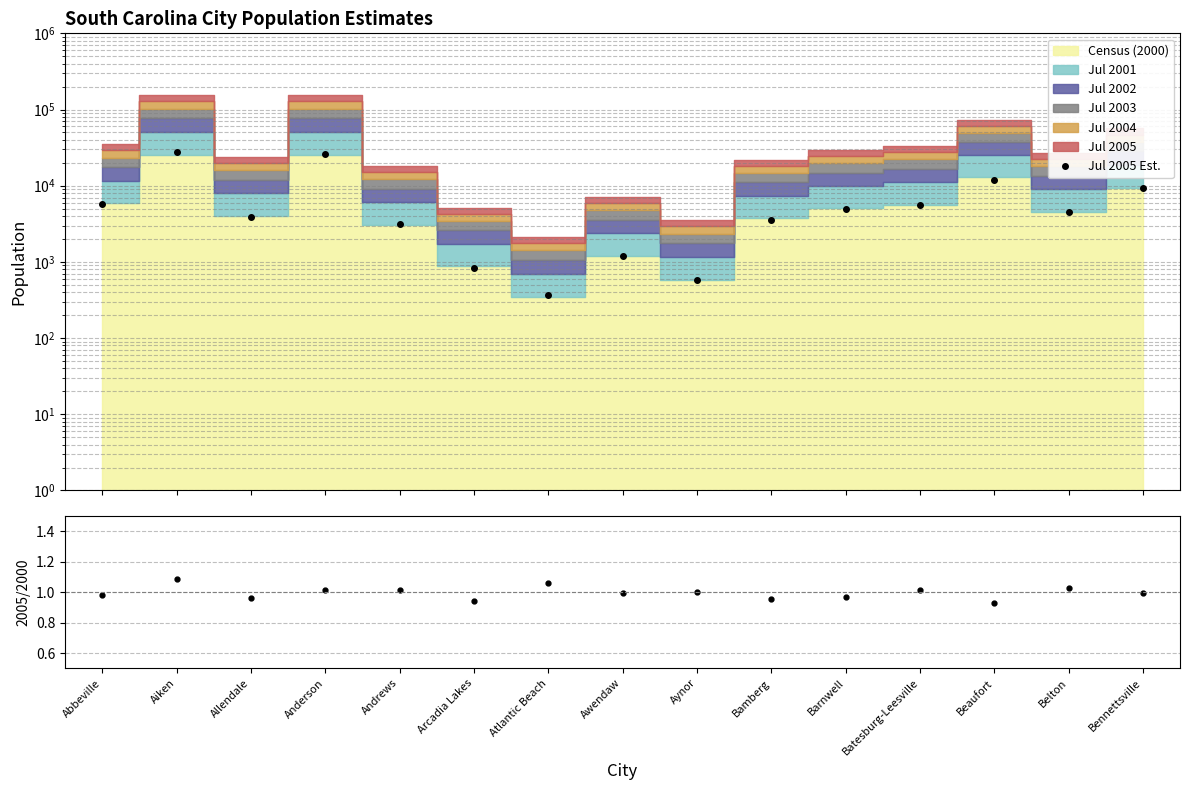

True or false: Jul 2005 Est. has a value of 16236.9 at Anderson.

False